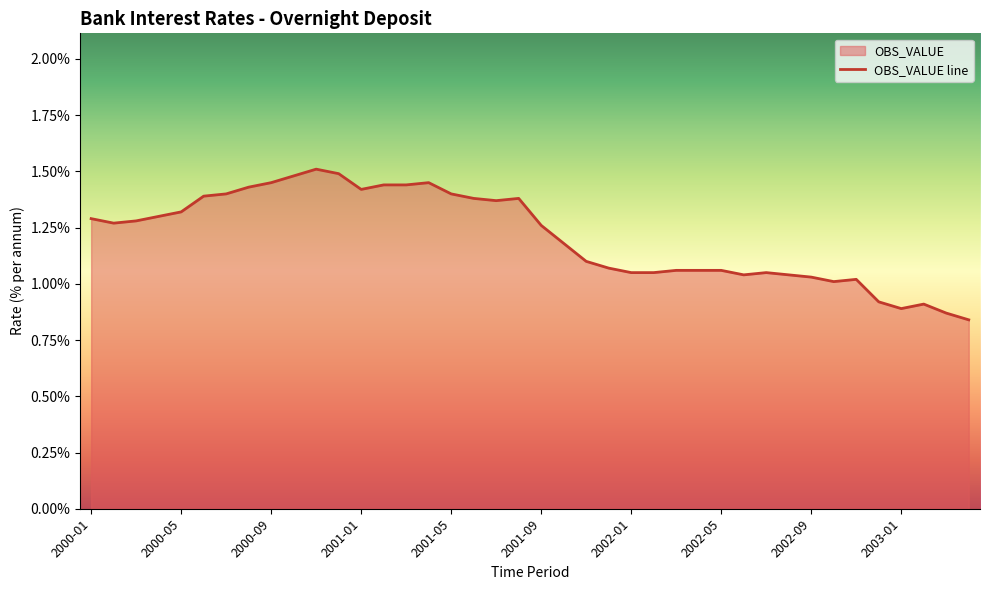

Does the chart have visible grid lines?

No